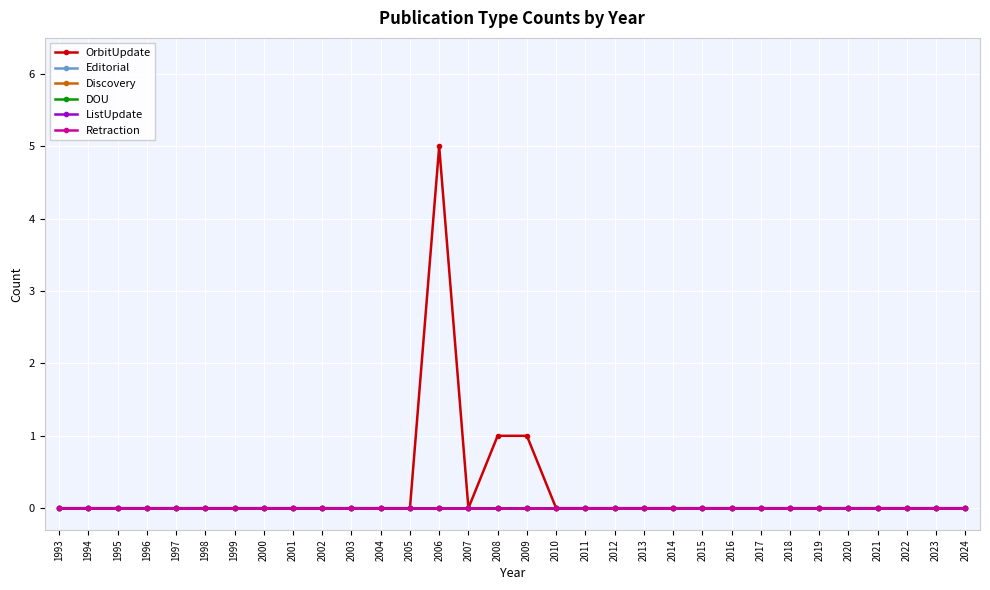

Is this an area chart (filled region under the line)?

No